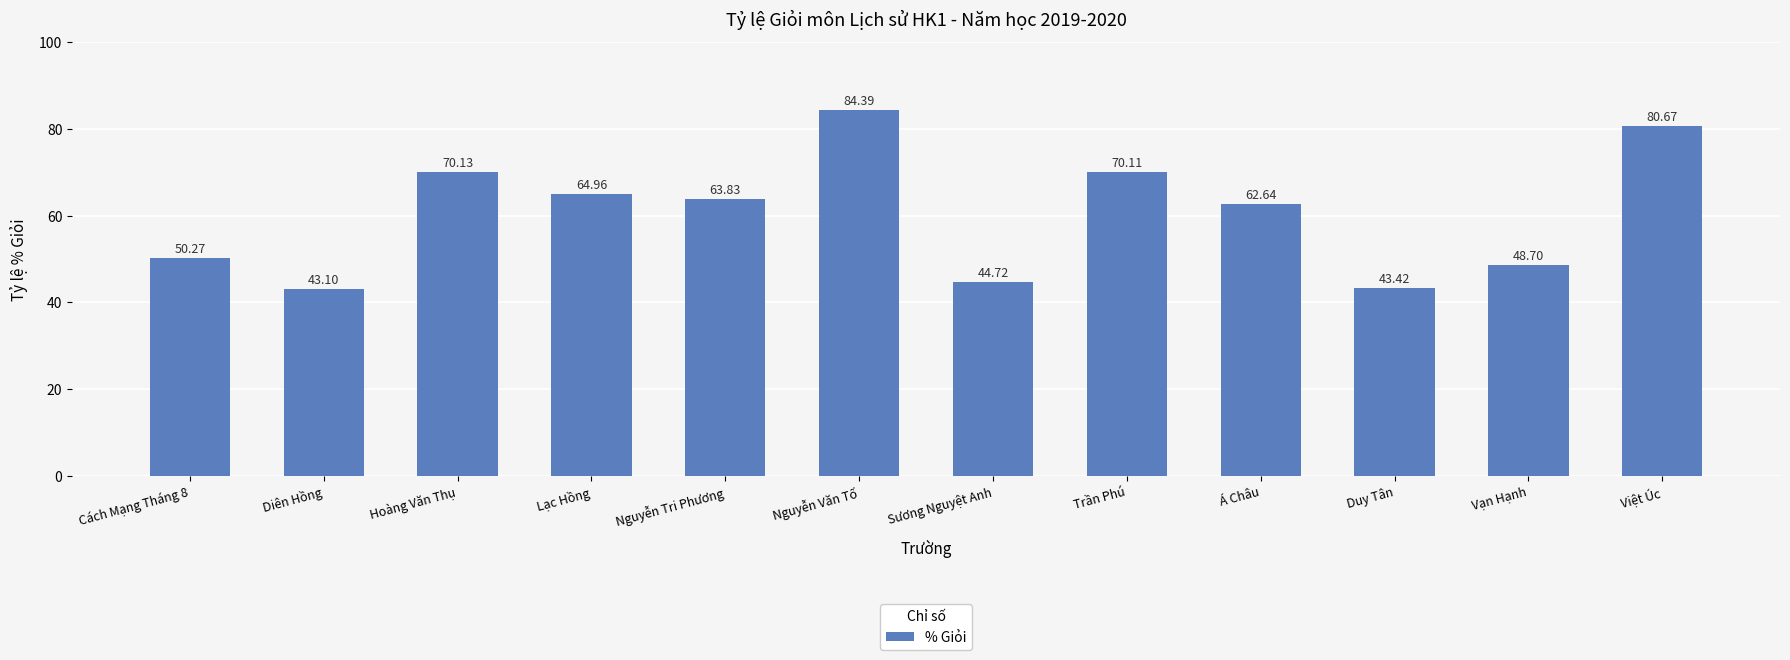

What is the minimum value shown in the chart?

43.1